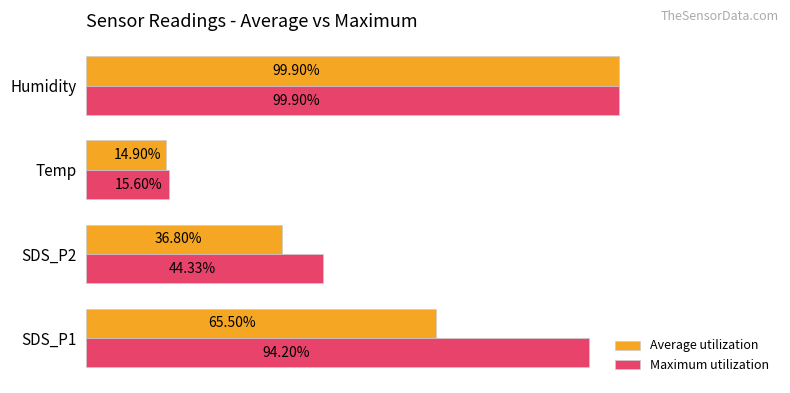

At which label does Maximum utilization reach its peak?

Humidity